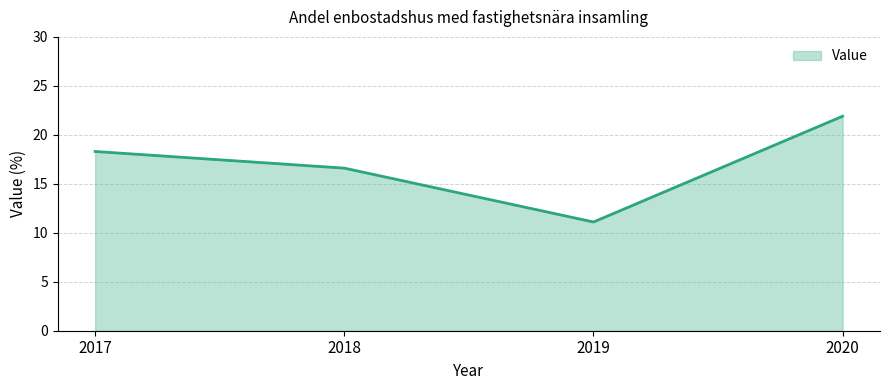

Reading left to right, transcribe all the data shown in this chart.

18.3	16.6	11.1	21.9